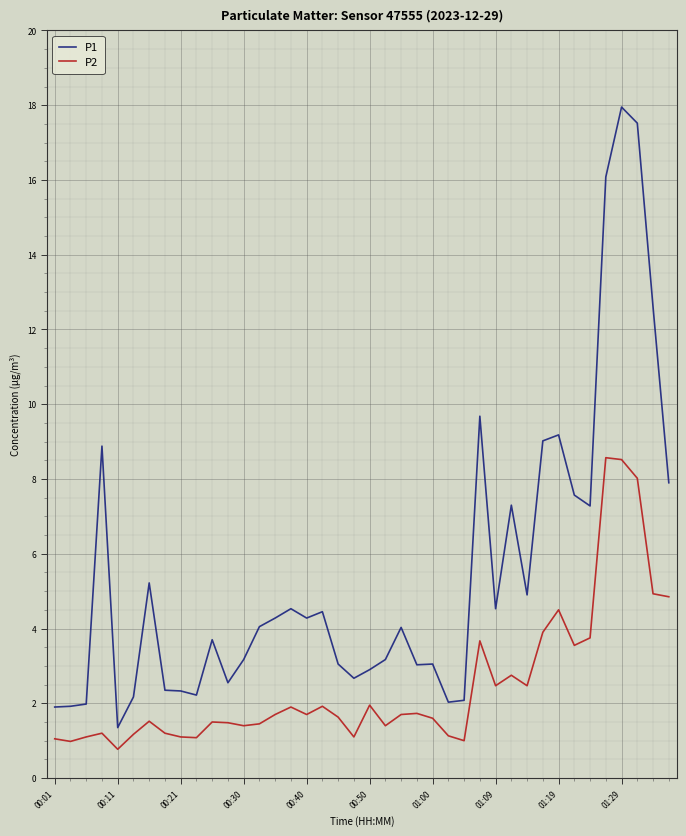

What are all the series names shown in the legend?

P1, P2